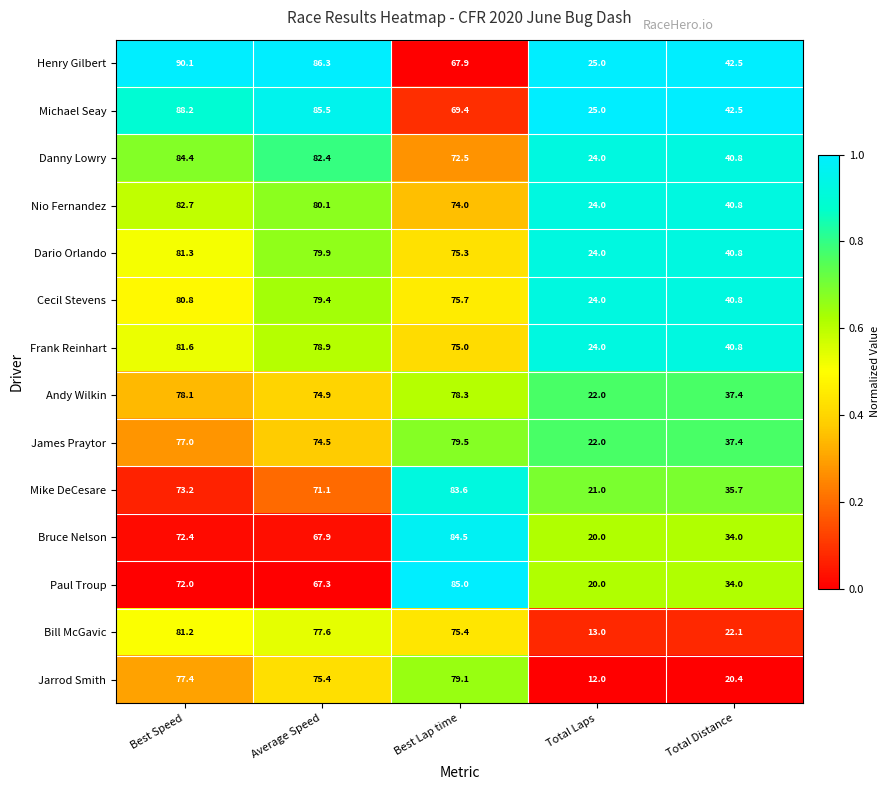

At which label is Danny Lowry closest to 54?

Total Distance